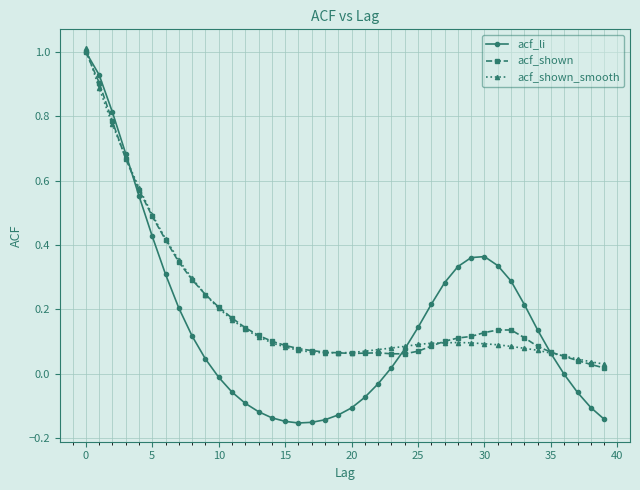

True or false: acf_shown_smooth has more than 0 points higher than both neighbors.

True